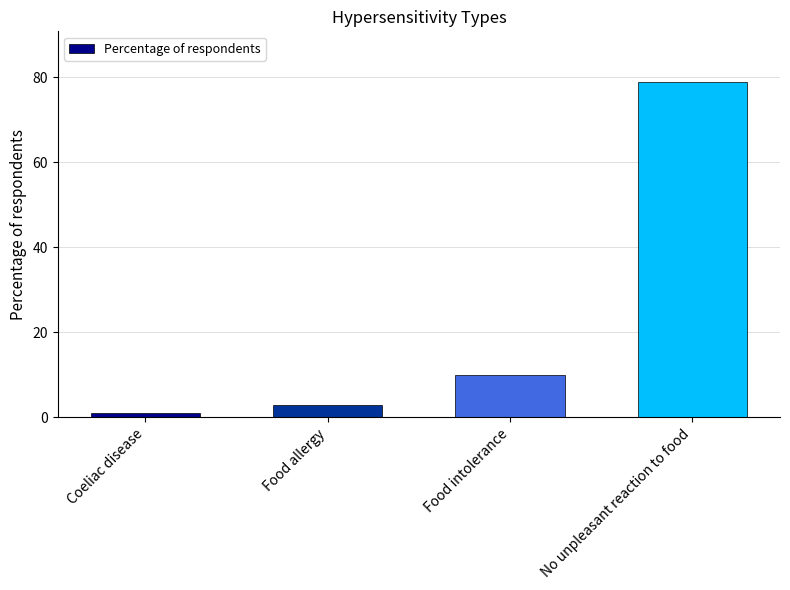

What is the minimum value shown in the chart?

1